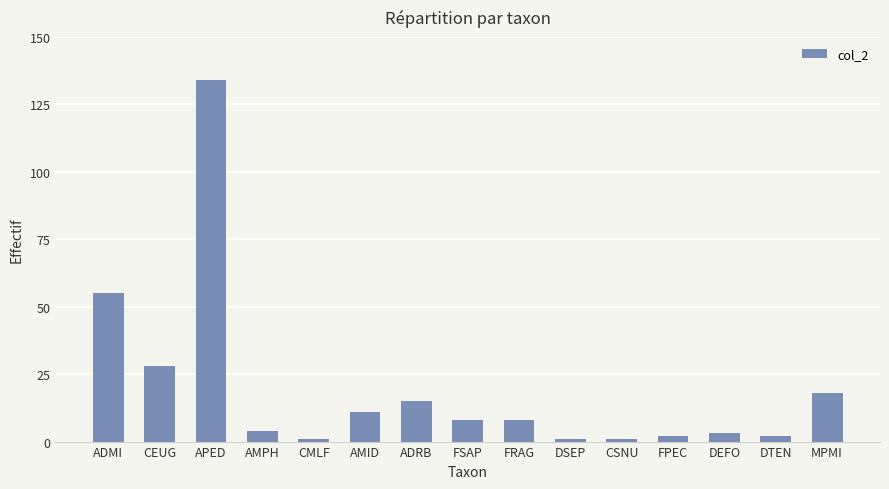

What is the change in value from ADMI to FRAG?

-47